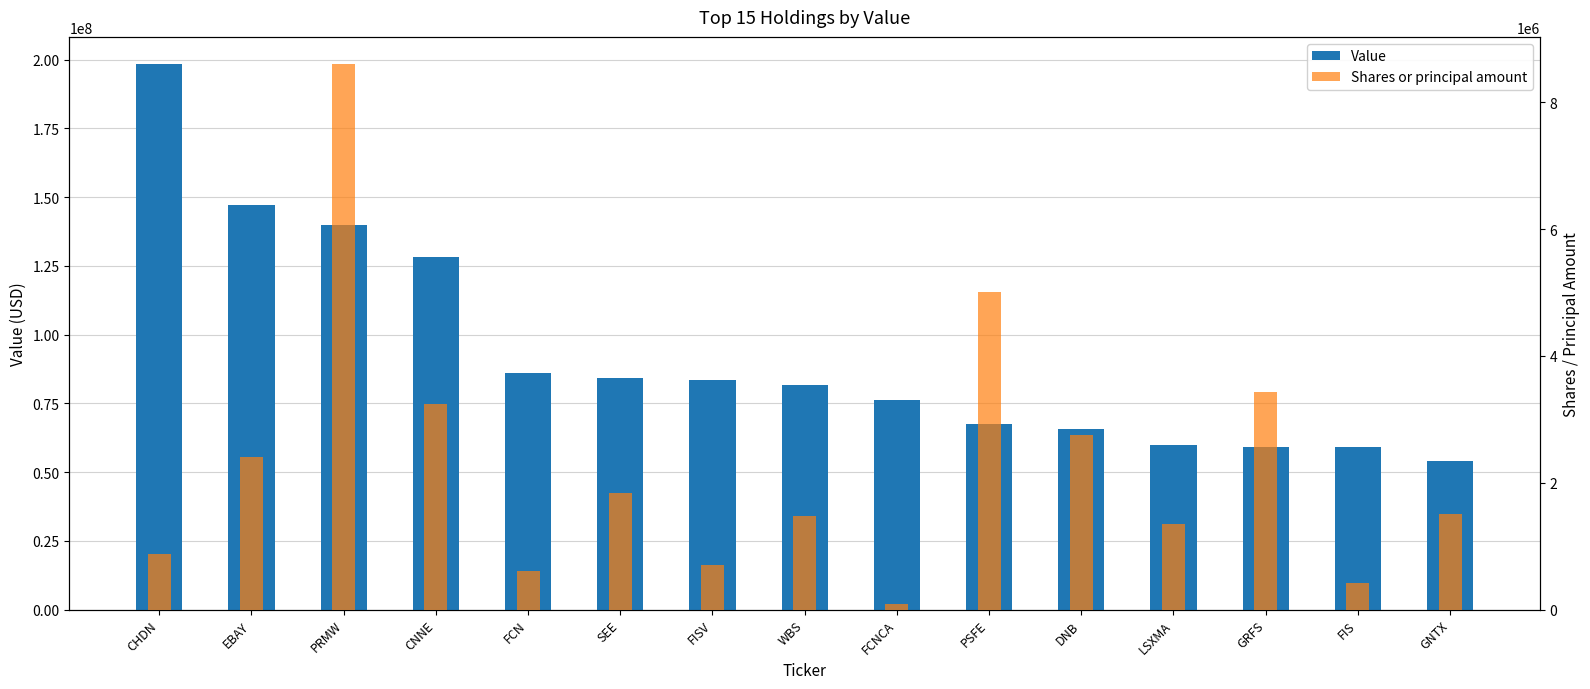

Reading left to right, what are all the values shown in this chart?

Value: 198400000	147060000	139820000	128292000	86201000	84158000	83344000	81681000	76286000	67500000	65638000	59731000	59249000	59033000	53918000
Shares or principal amount: 872395	2401367	8599015	3238054	615236	1836719	700136	1482142	91276	5000000	2756755	1355054	3426784	419833	1511566